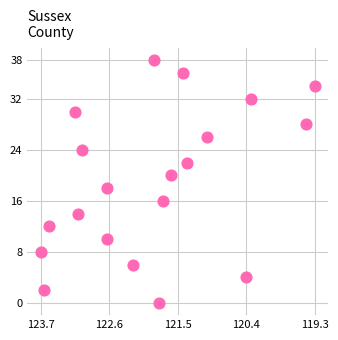

What is the range of Y values (max minus min)?

38